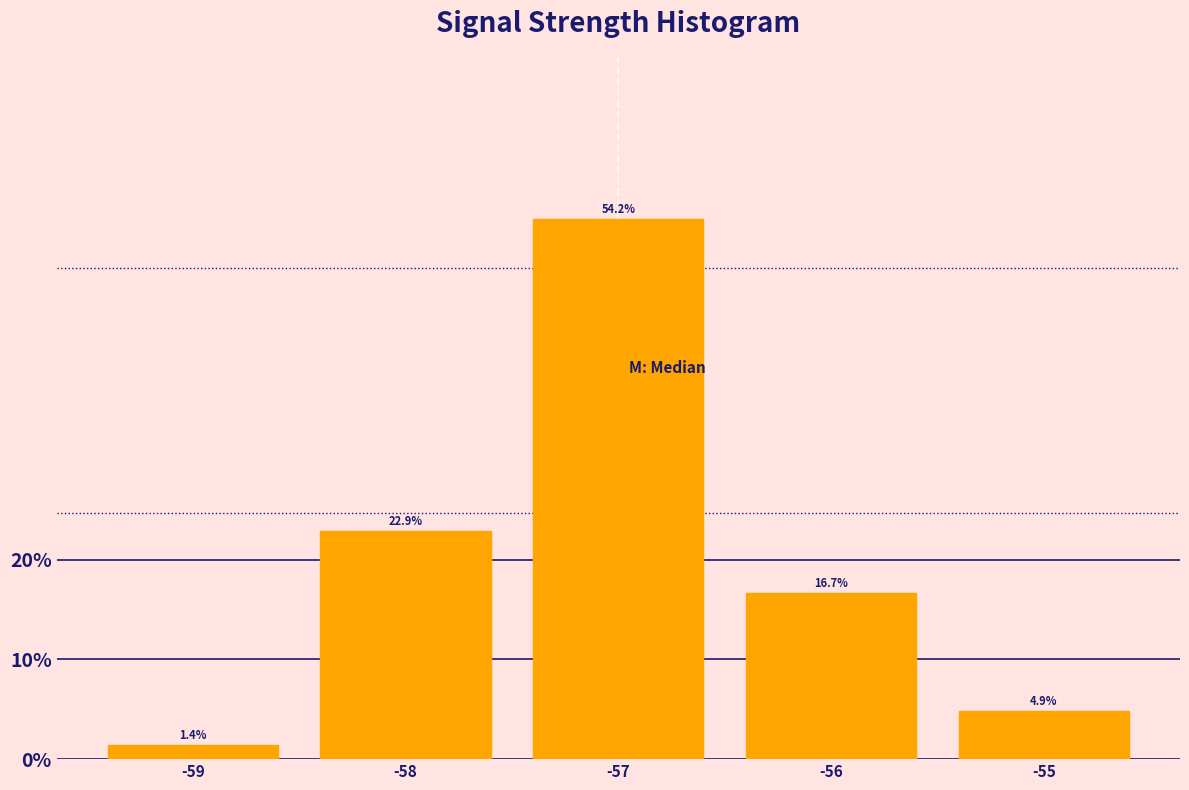

Reading left to right, list every bar in this chart as the range it spans on the x-axis followed by its height.

-59.5 to -58.5: 1.4
-58.5 to -57.5: 22.9
-57.5 to -56.5: 54.2
-56.5 to -55.5: 16.7
-55.5 to -54.5: 4.9